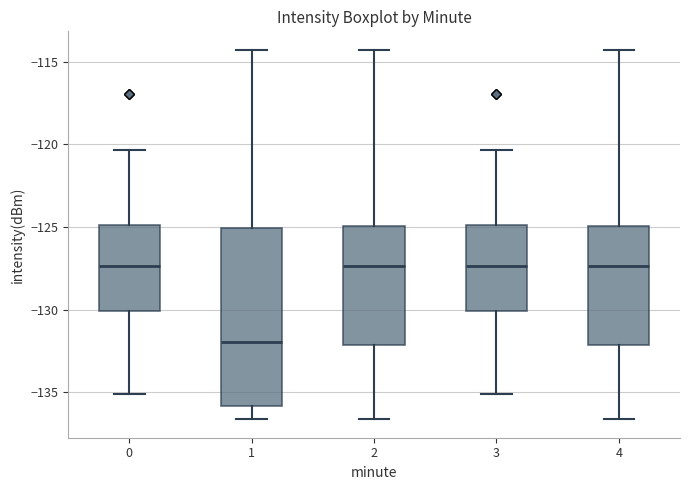

Reading left to right, read every box against the y-axis: the position of its median line, the range the box covers, and the ends of its whiskers. The values are not printed on the chart, so give them approximately, as read against the axis.

0: median -127.5, box -130.0 to -125.0, whiskers -135.0 to -120.5
1: median -132.0, box -136.0 to -125.0, whiskers -136.5 to -114.5
2: median -127.5, box -132.0 to -125.0, whiskers -136.5 to -114.5
3: median -127.5, box -130.0 to -125.0, whiskers -135.0 to -120.5
4: median -127.5, box -132.0 to -125.0, whiskers -136.5 to -114.5